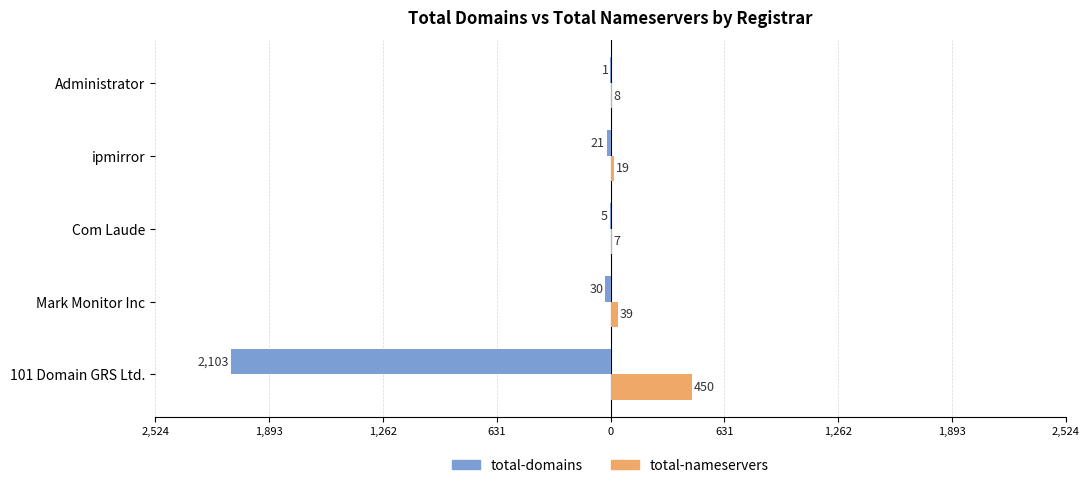

What are all the series names shown in the legend?

total-domains, total-nameservers